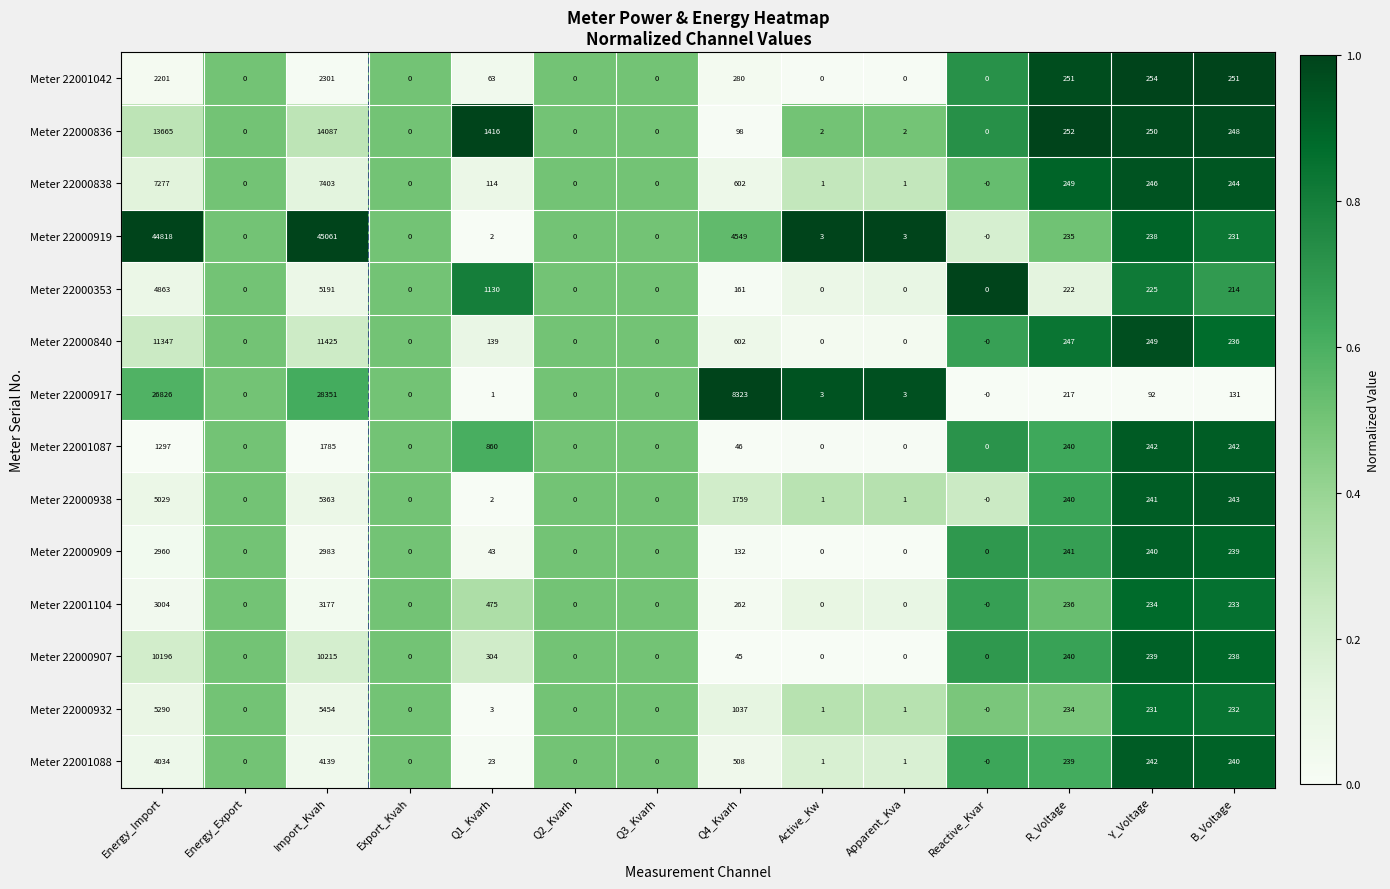

What is the greatest value displayed?

45061